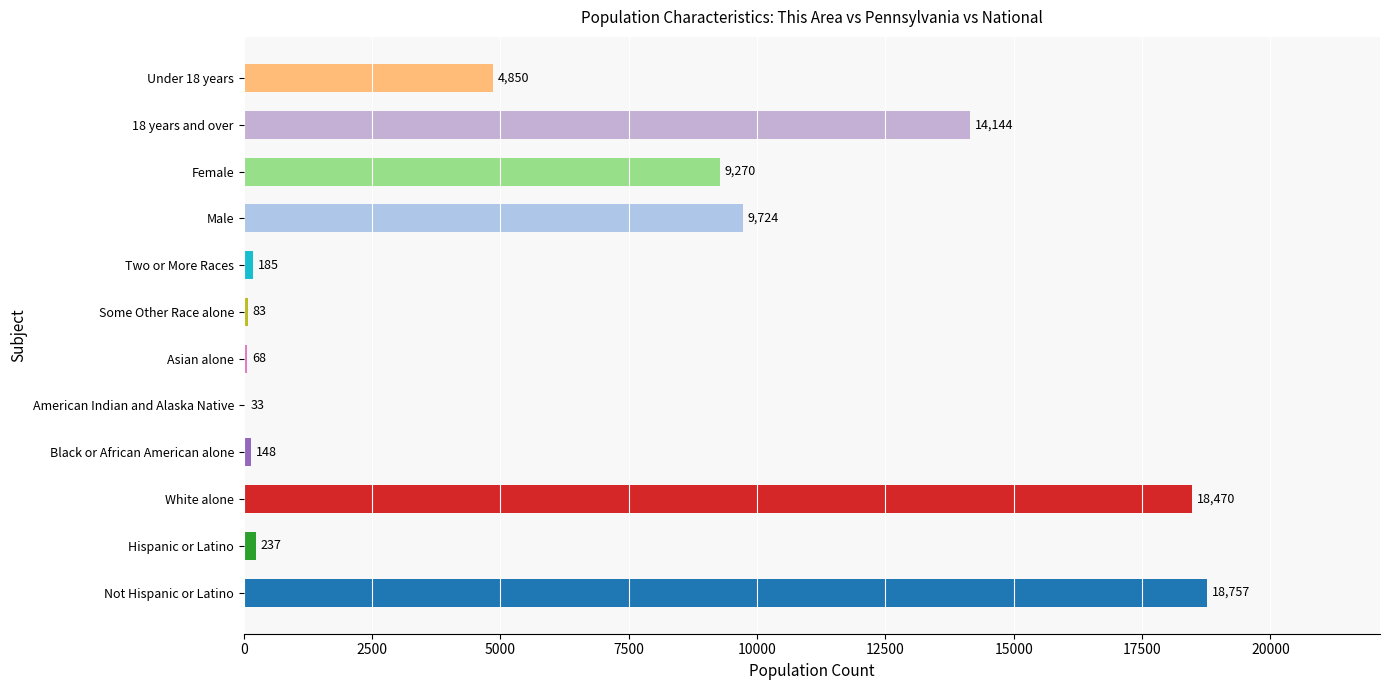

Is it true that the value at Asian alone is 68?

True